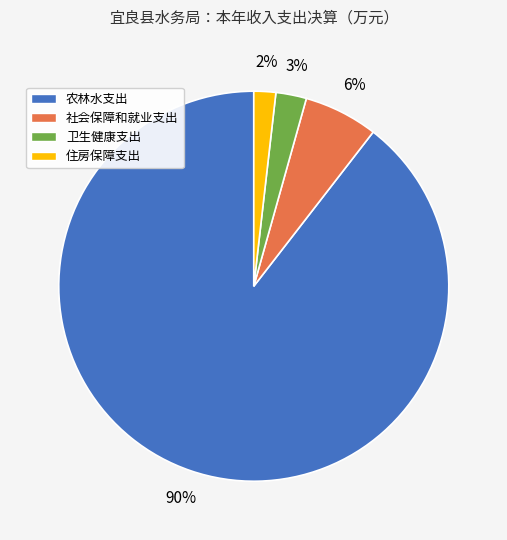

Which category accounts for the majority?

农林水支出